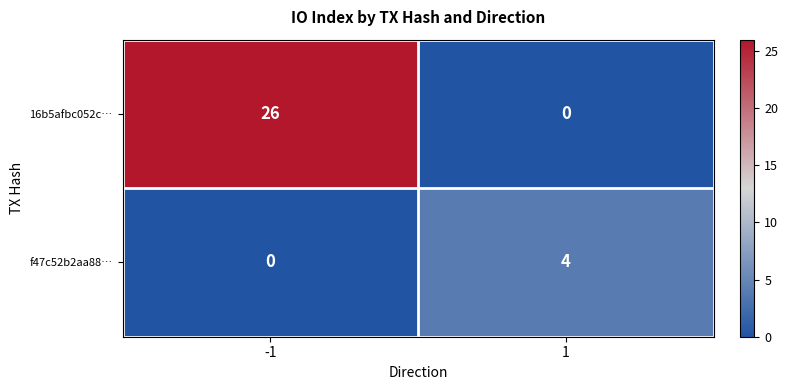

What is the difference between the f47c52b2aa88… values at -1 and 1?

4